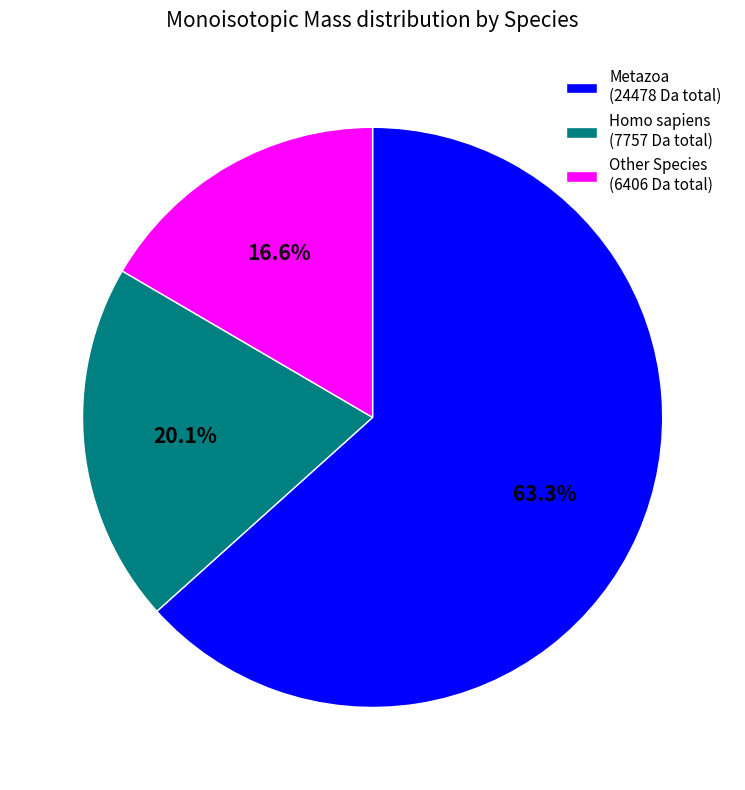

Which has a higher value, Metazoa (24478 Da total) or Other Species (6406 Da total)?

Metazoa (24478 Da total)